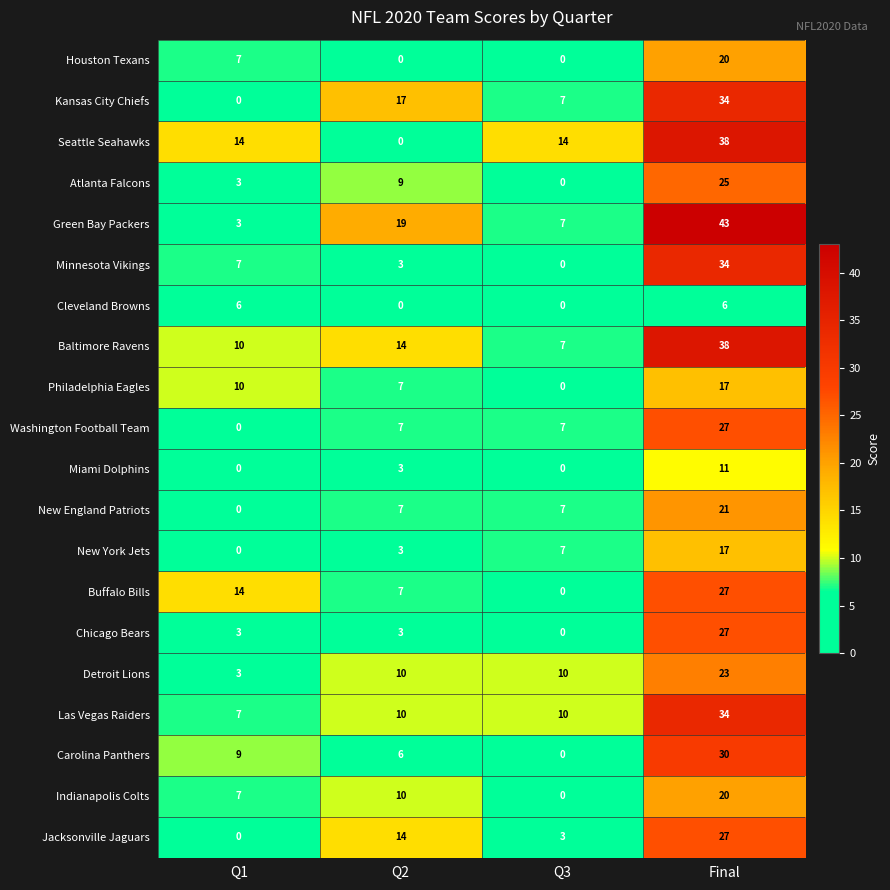

What is the difference between the highest and lowest values at Q2?

19